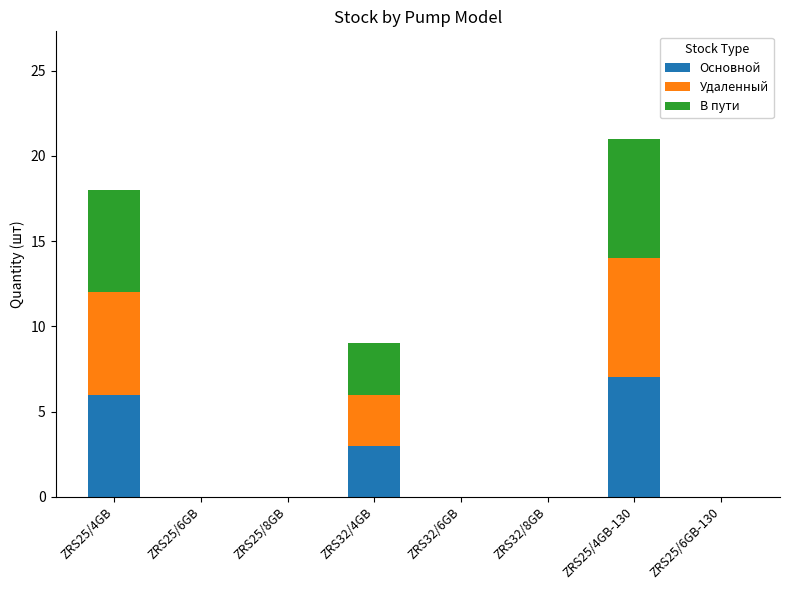

At which category is the sum across all series the highest?

ZRS25/4GB-130